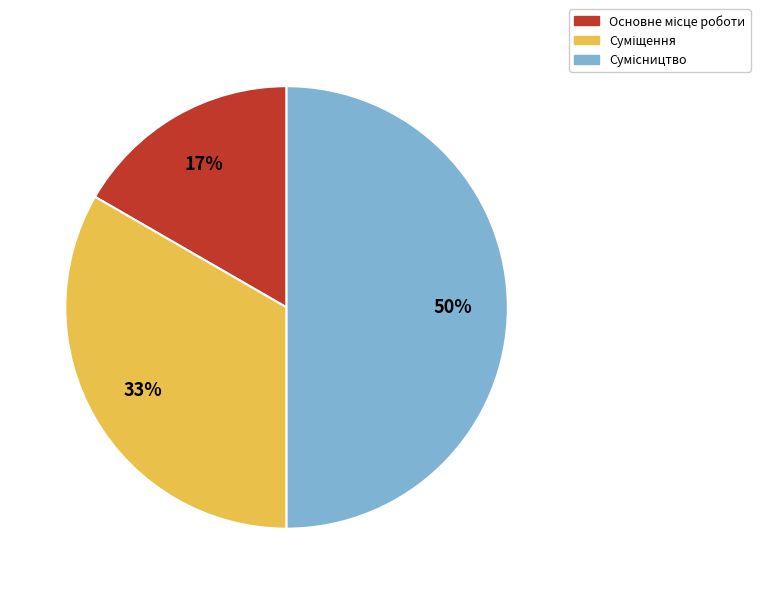

To the nearest percent, what is the average slice percentage?

33%